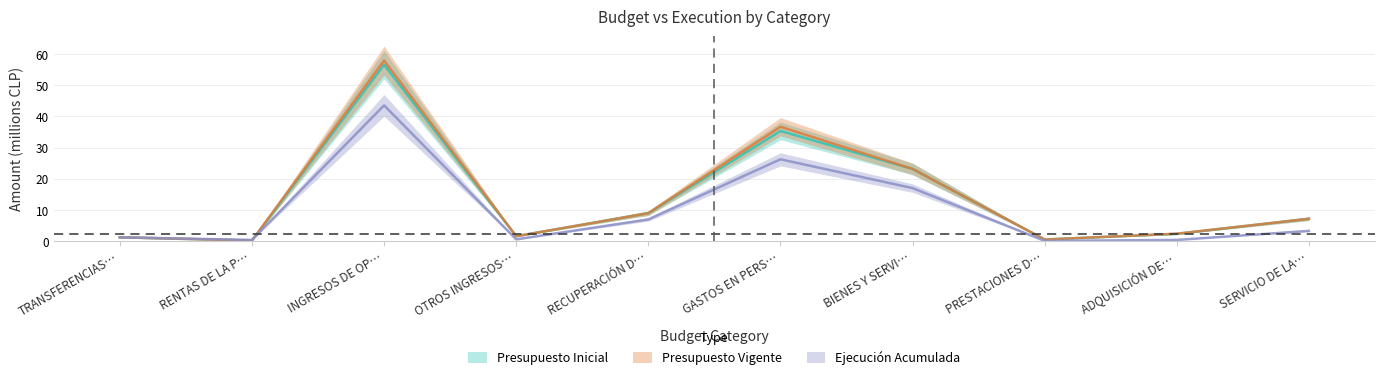

In Presupuesto Inicial, how many points are higher than both neighbors (excluding endpoints)?

2